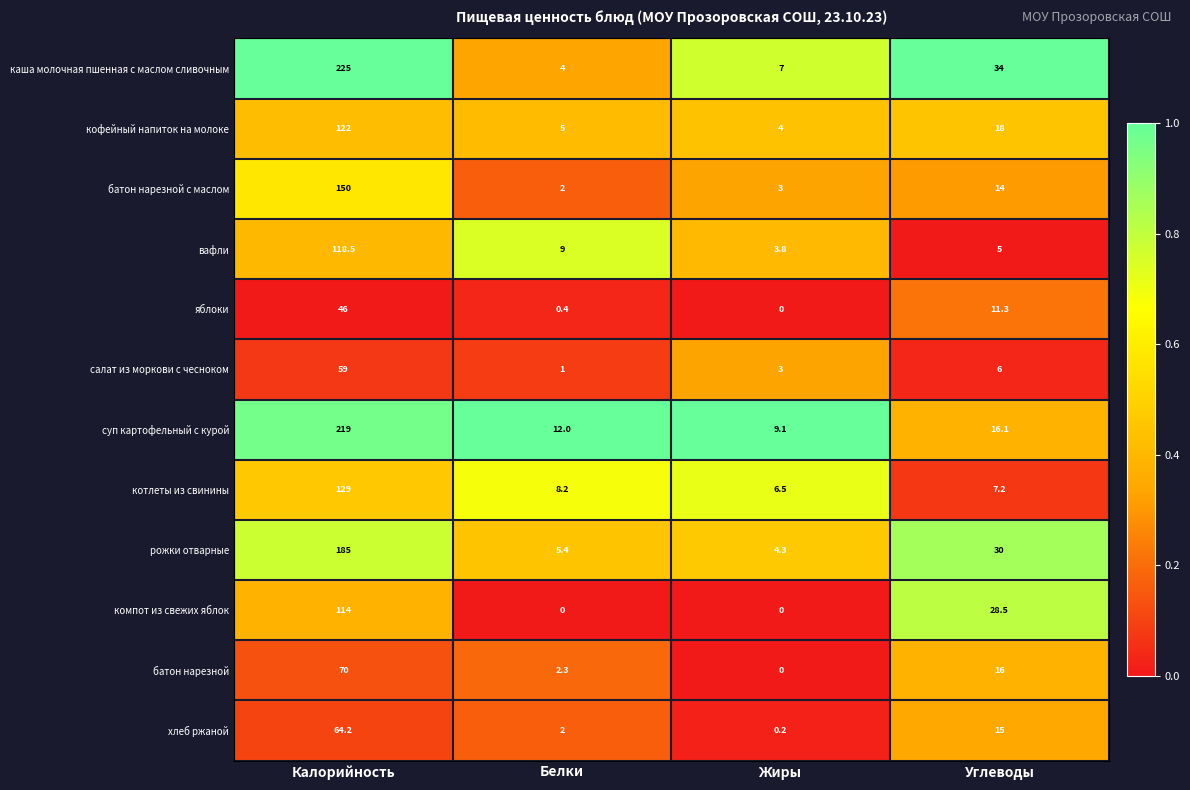

Between Белки and Углеводы, which series saw the biggest shift?

каша молочная пшенная с маслом сливочным